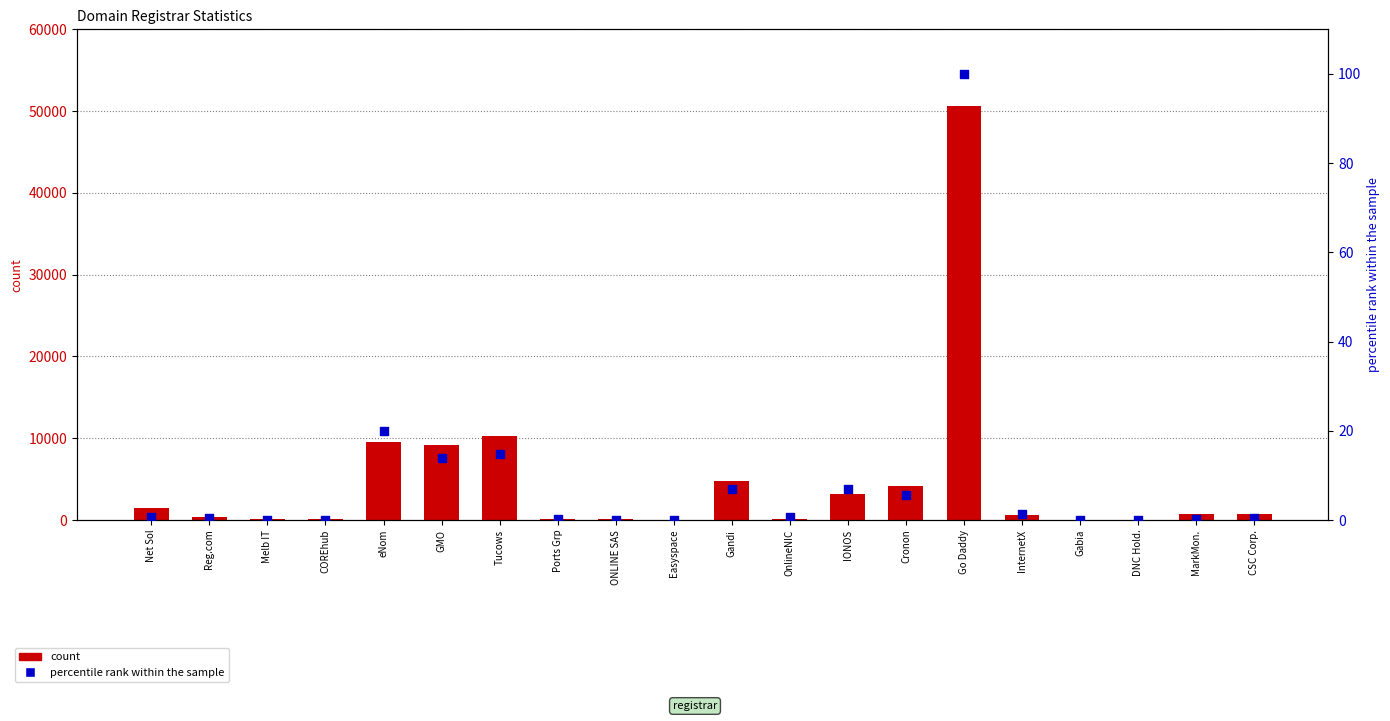

Which series reaches the maximum Y coordinate?

count